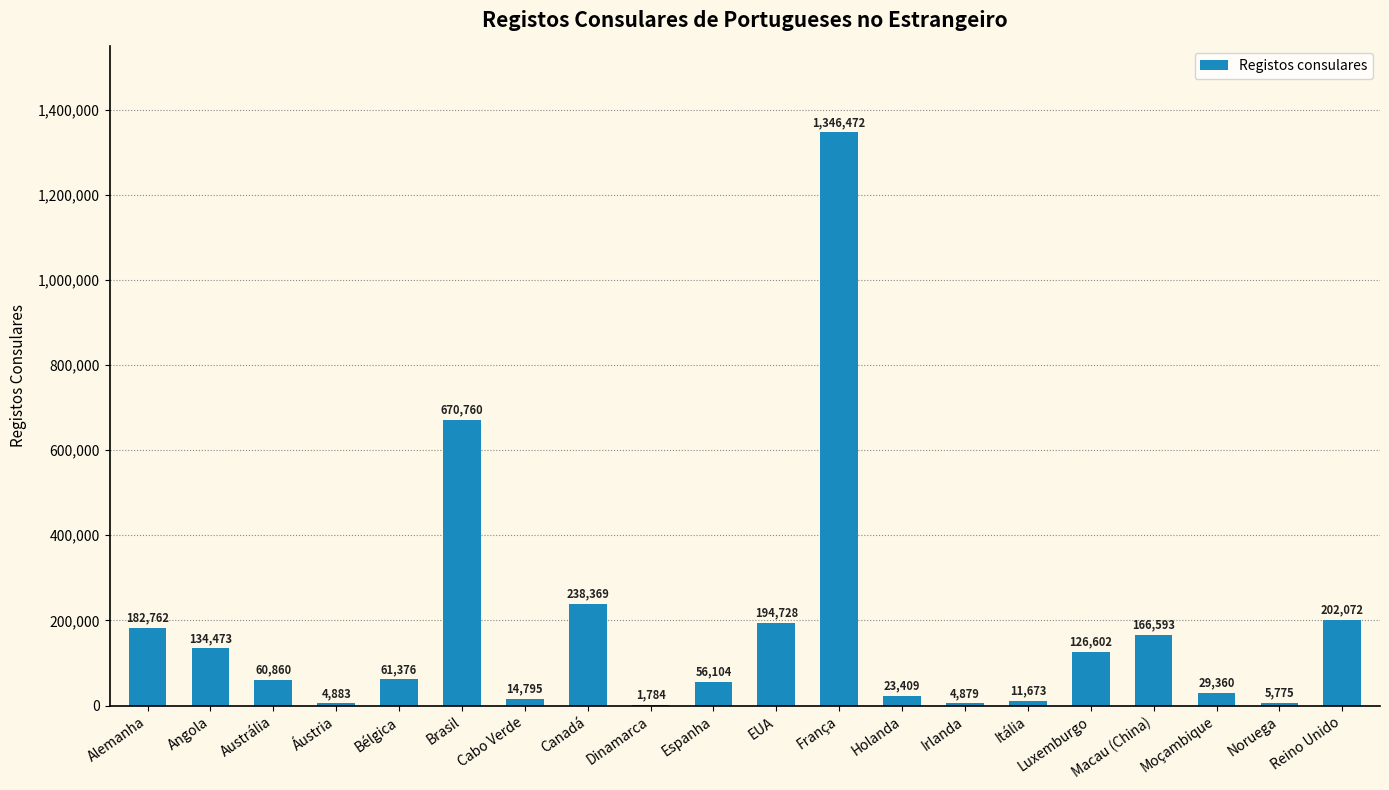

What is the sum of all values?

3537729